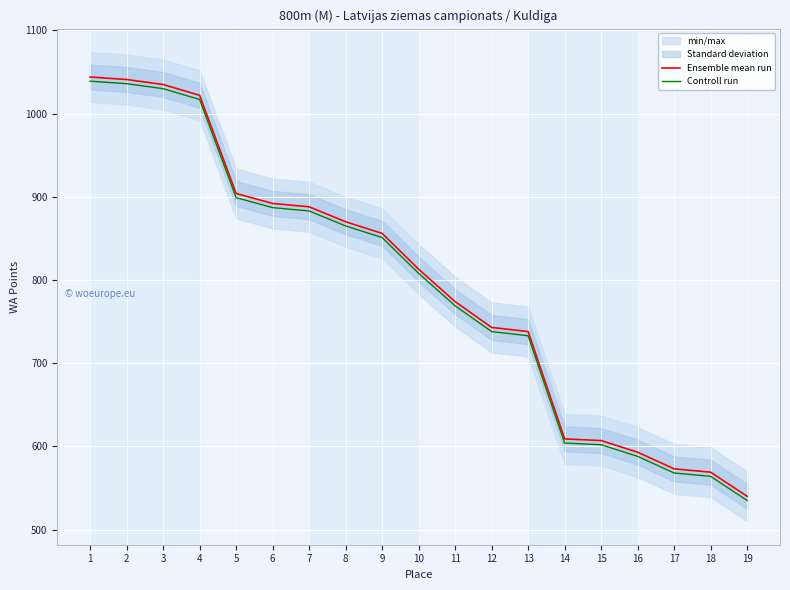

Reading left to right, transcribe all the data shown in this chart.

Ensemble mean run: 1044	1041	1035	1022	904	892	888	870	856	813	774	743	738	609	607	593	573	569	540
Controll run: 1039	1036	1030	1017	899	887	883	865	851	808	769	738	733	604	602	588	568	564	535